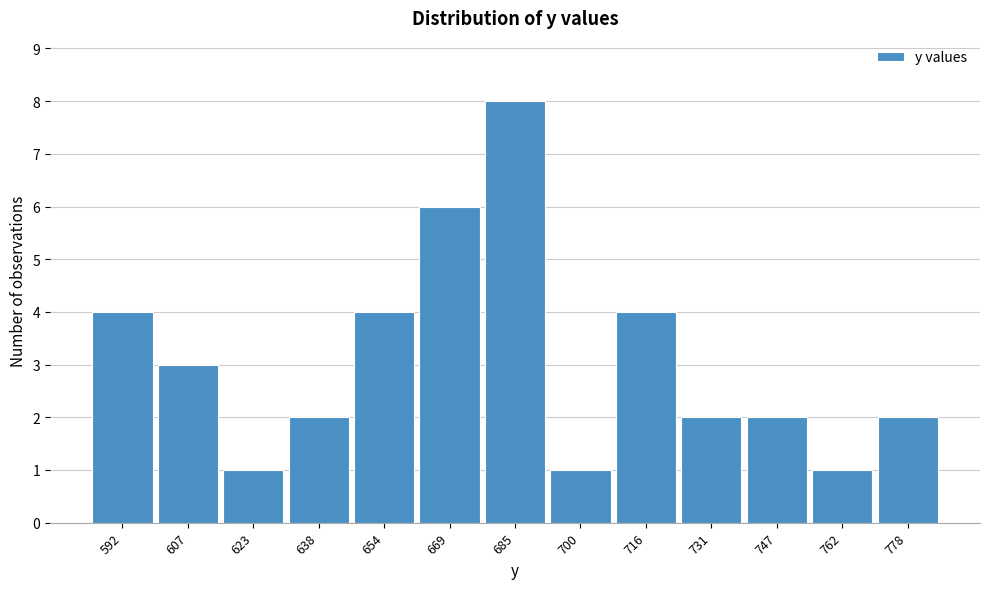

Reading left to right, list all the values displayed in this chart.

4	3	1	2	4	6	8	1	4	2	2	1	2